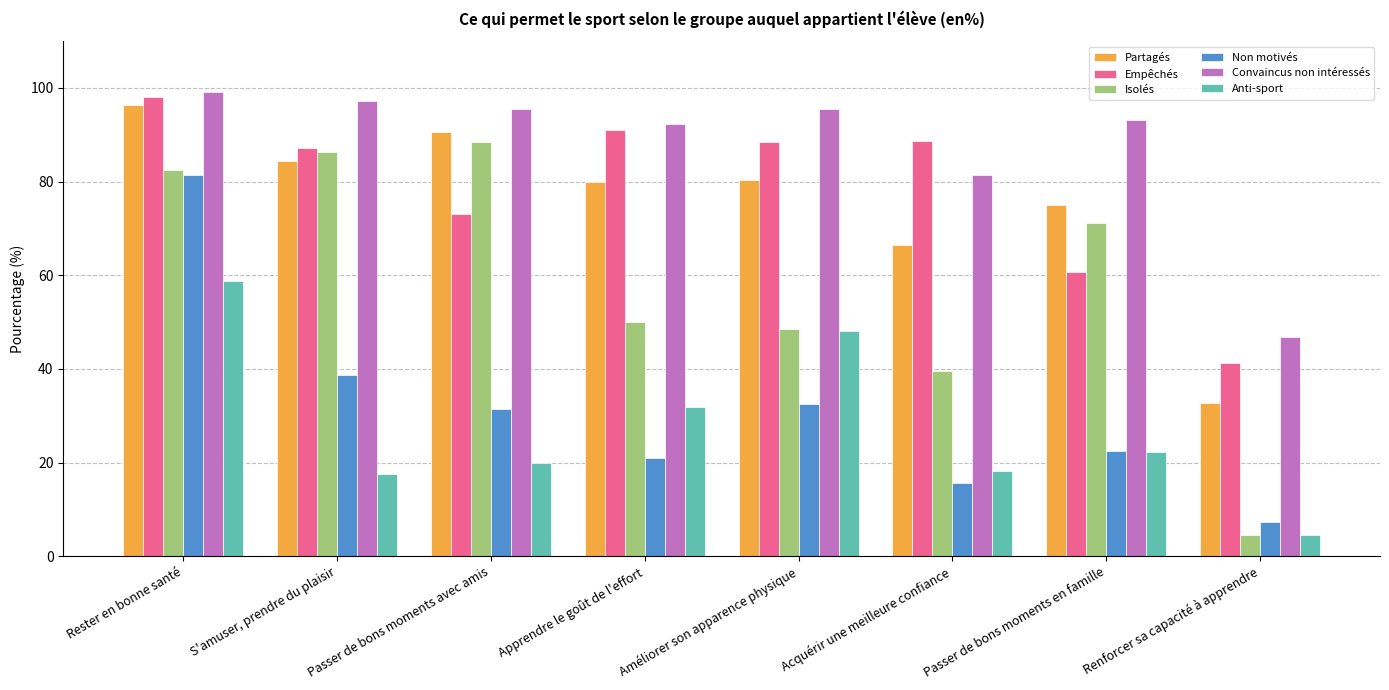

What position from the right is Rester en bonne santé?

8